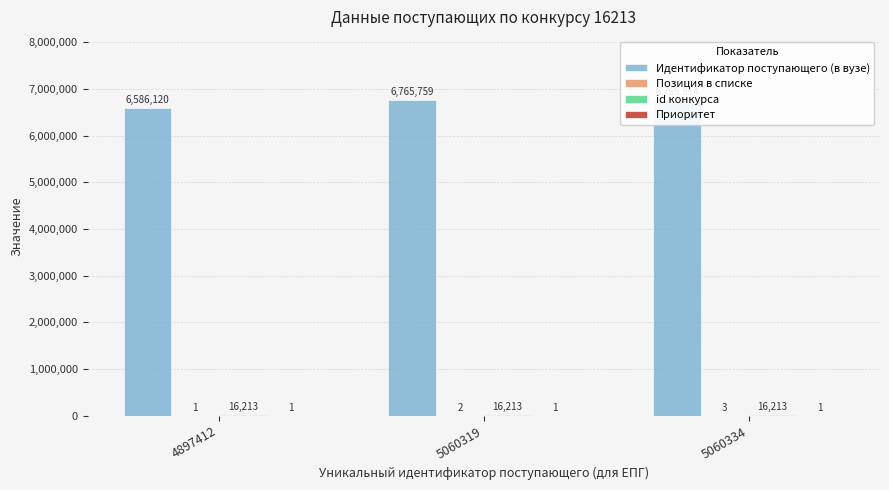

What are all the series names shown in the legend?

Идентификатор поступающего (в вузе), Позиция в списке, id конкурса, Приоритет